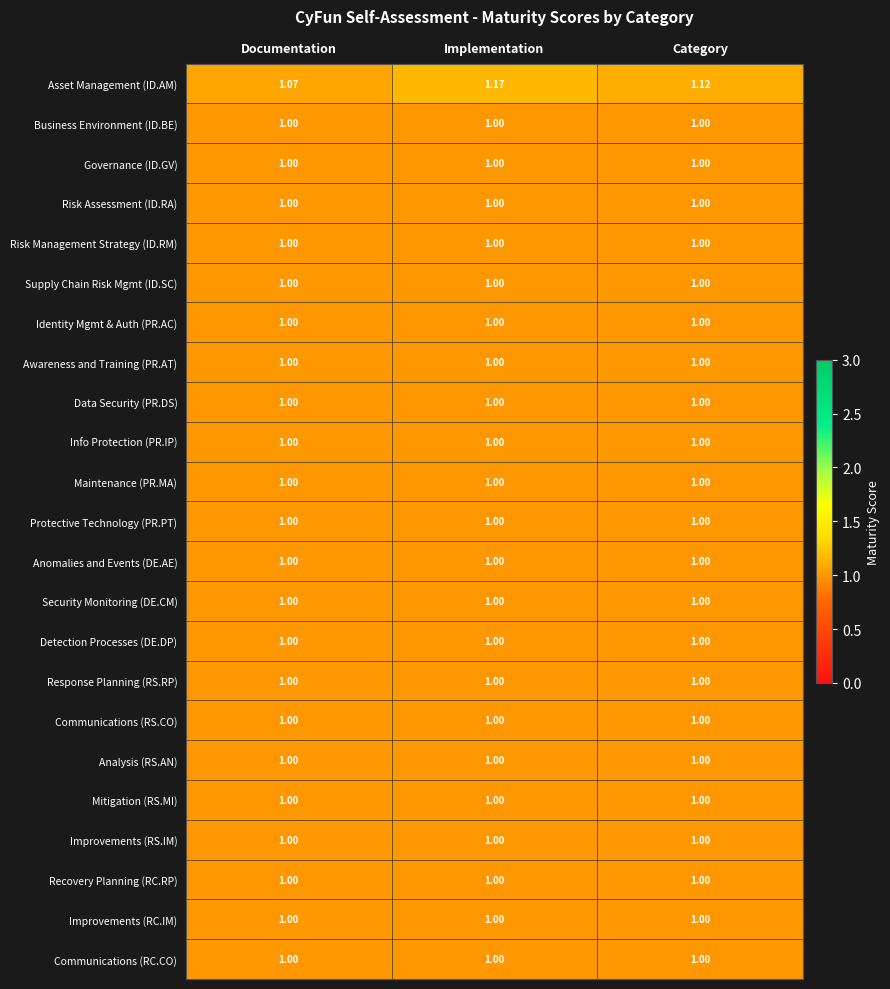

At which category is the sum across all series the highest?

Implementation